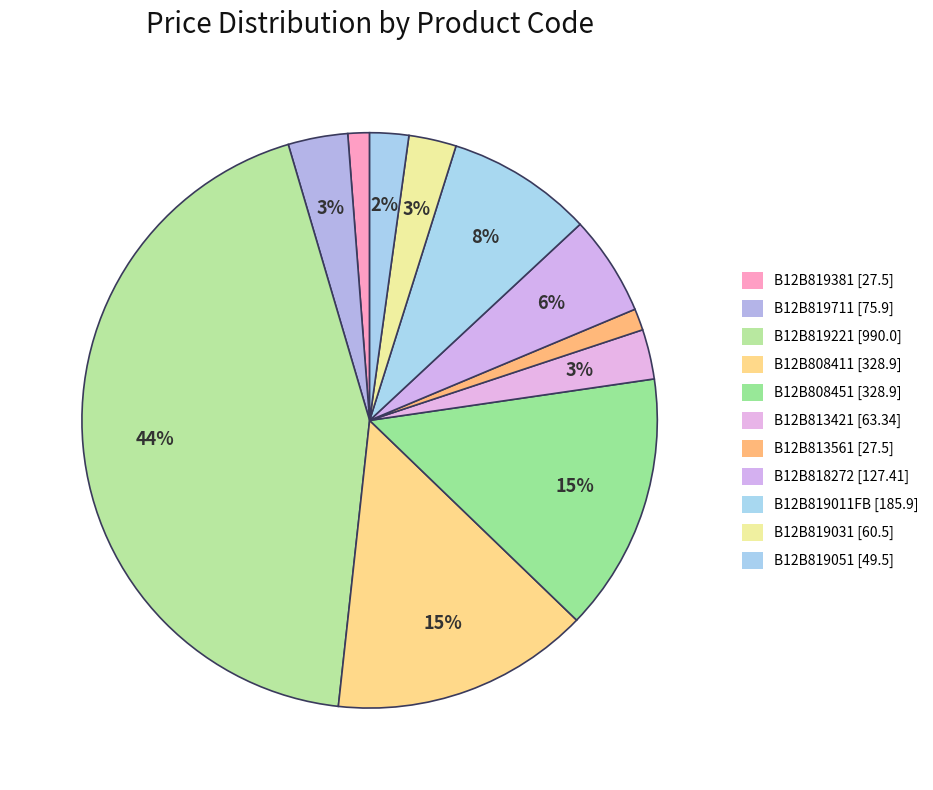

To the nearest percent, what is the combined percentage of B12B819711 and B12B813561?

5%